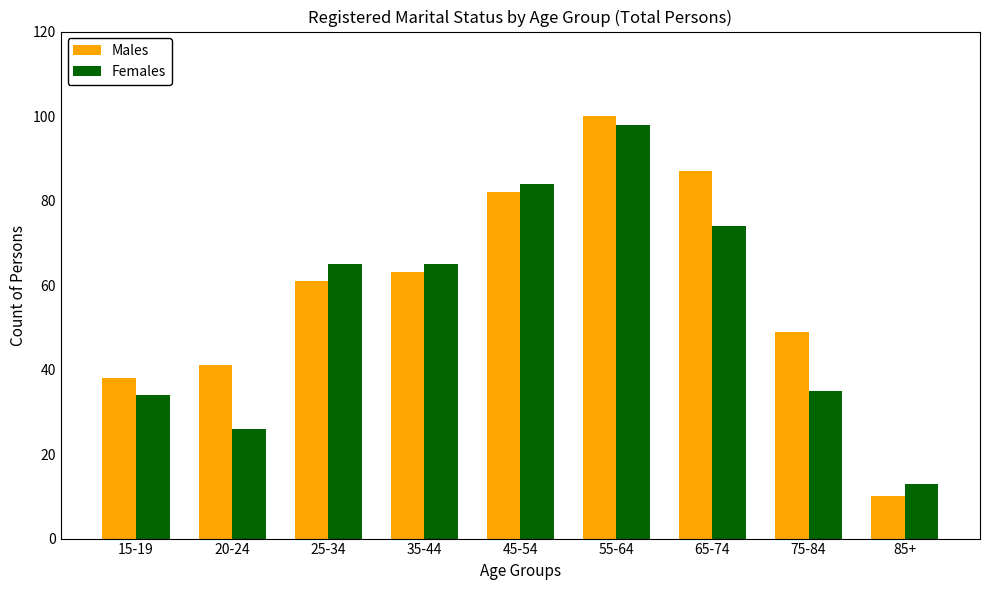

What is the highest value of the Females series?

98